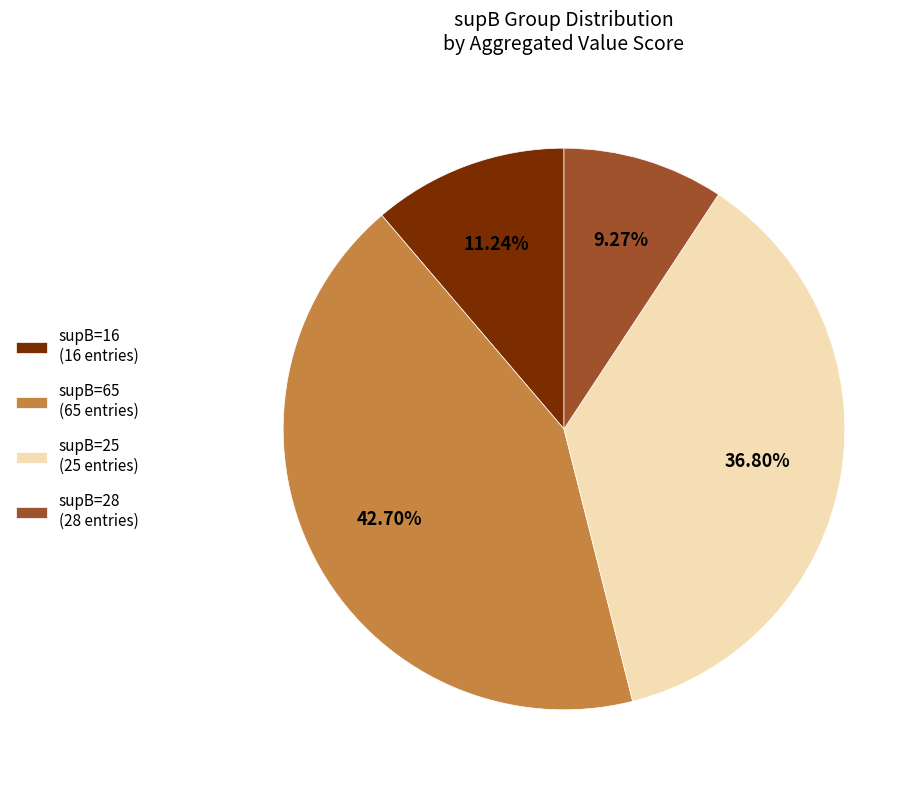

Which slice is the largest?

supB=65 (65 entries)